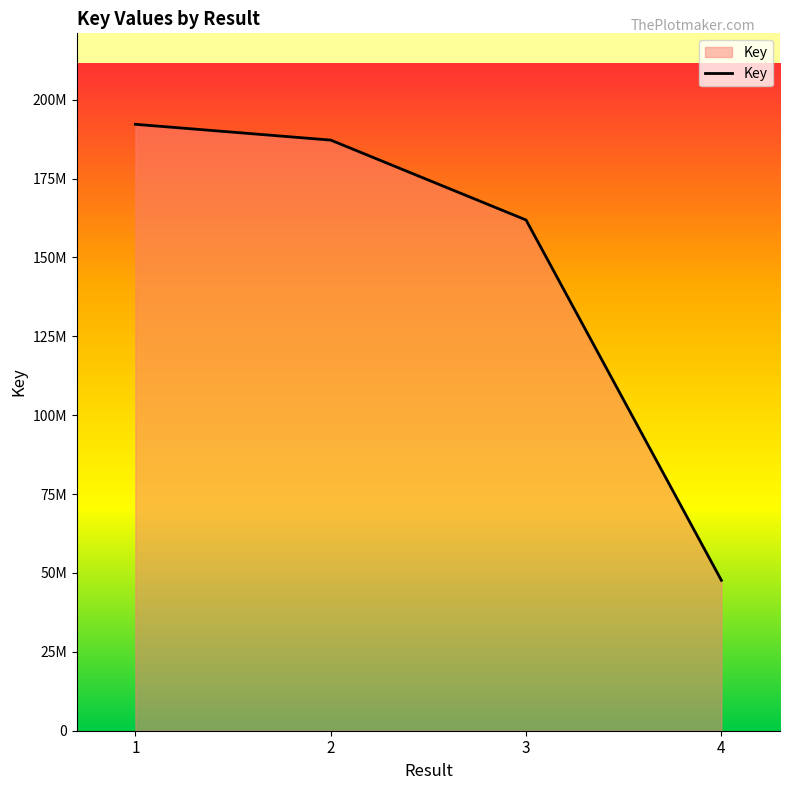

Reading left to right, transcribe all the data shown in this chart.

192187280	187180179	161856969	47653119